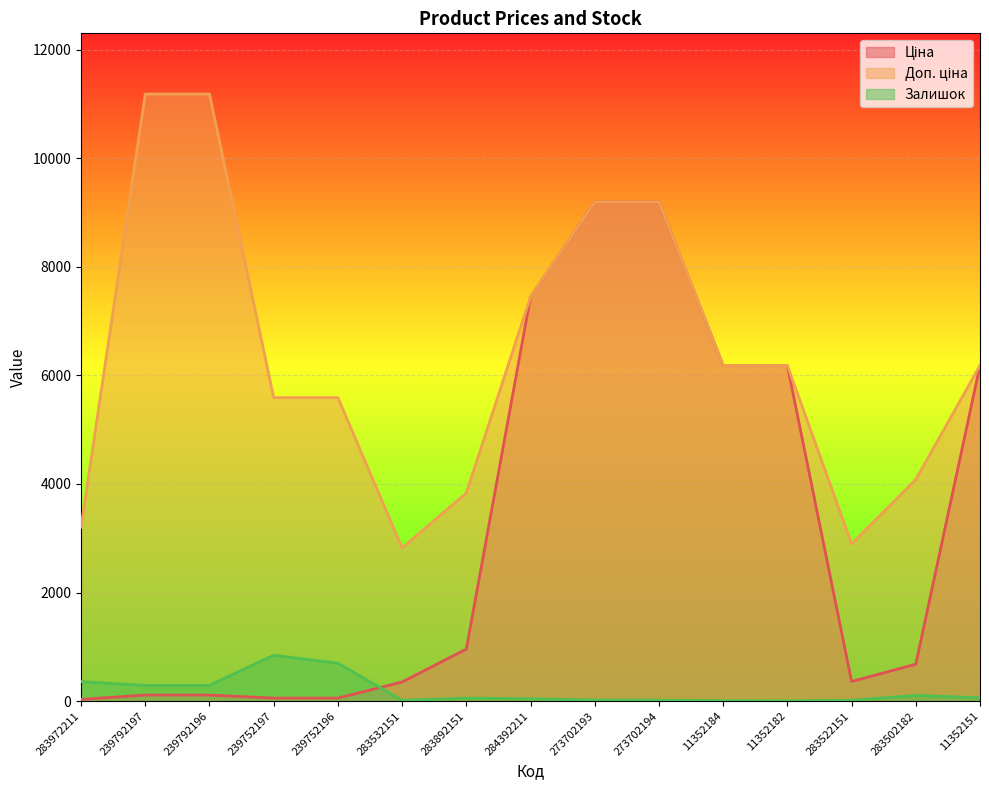

What is the label of the 7th point from the right?

273702193